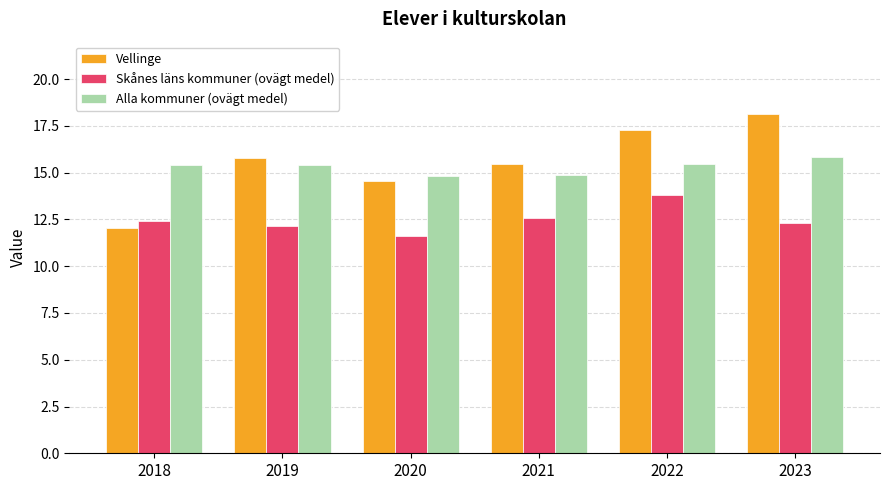

Which series has the largest total across all categories?

Vellinge